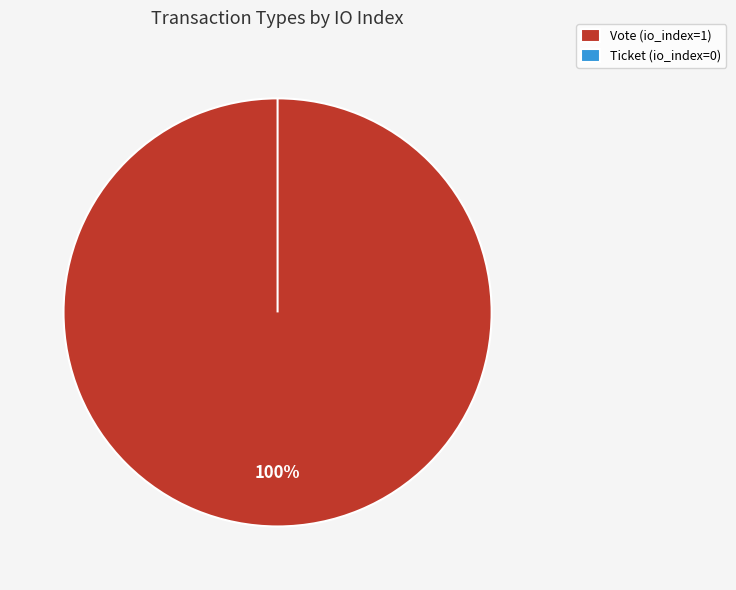

Does any single category account for the majority?

Yes